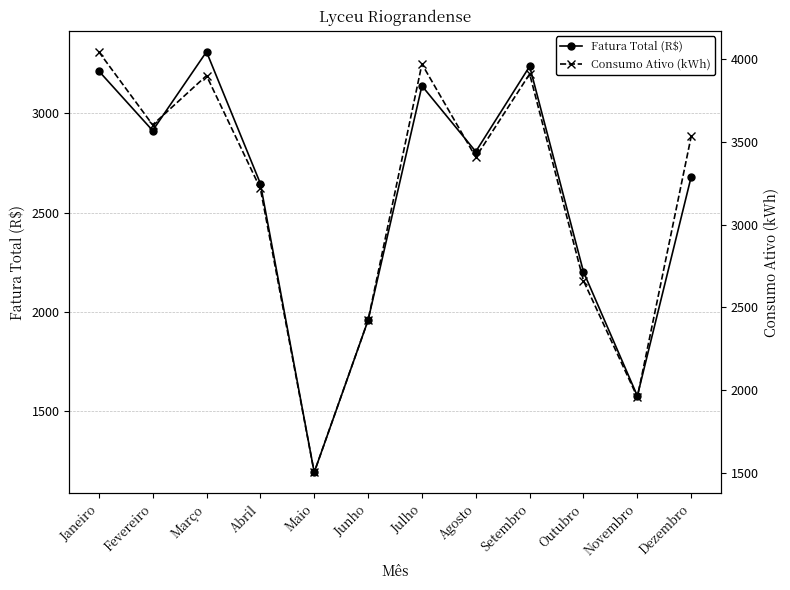

Is it true that Fatura Total (R$) equals 1287.5 at Dezembro?

False